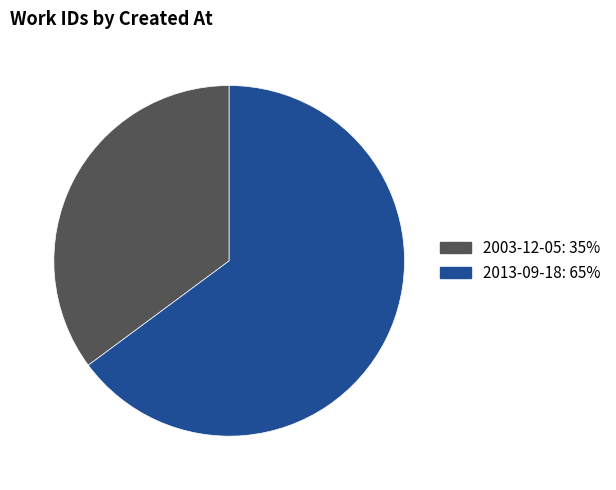

Which has a higher value, 2003-12-05 or 2013-09-18?

2013-09-18